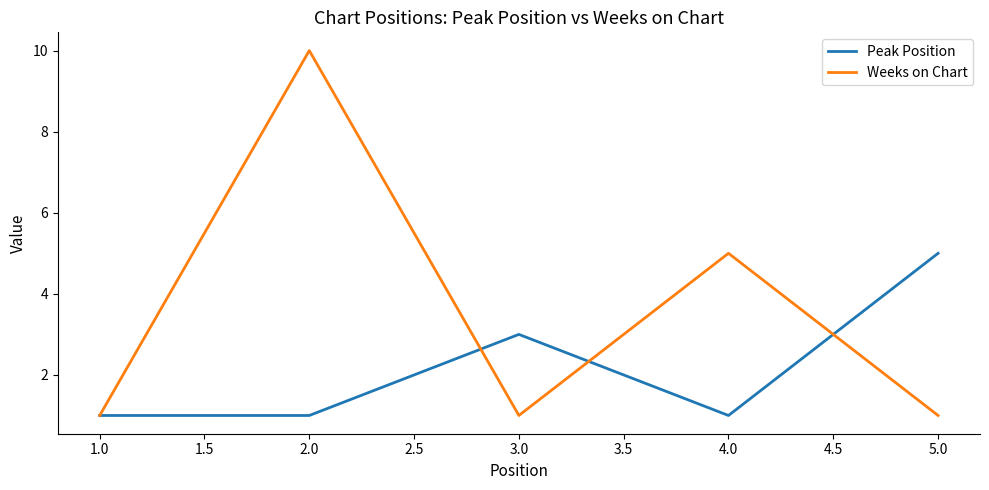

Where is Weeks on Chart nearest to the value 5?

4.0